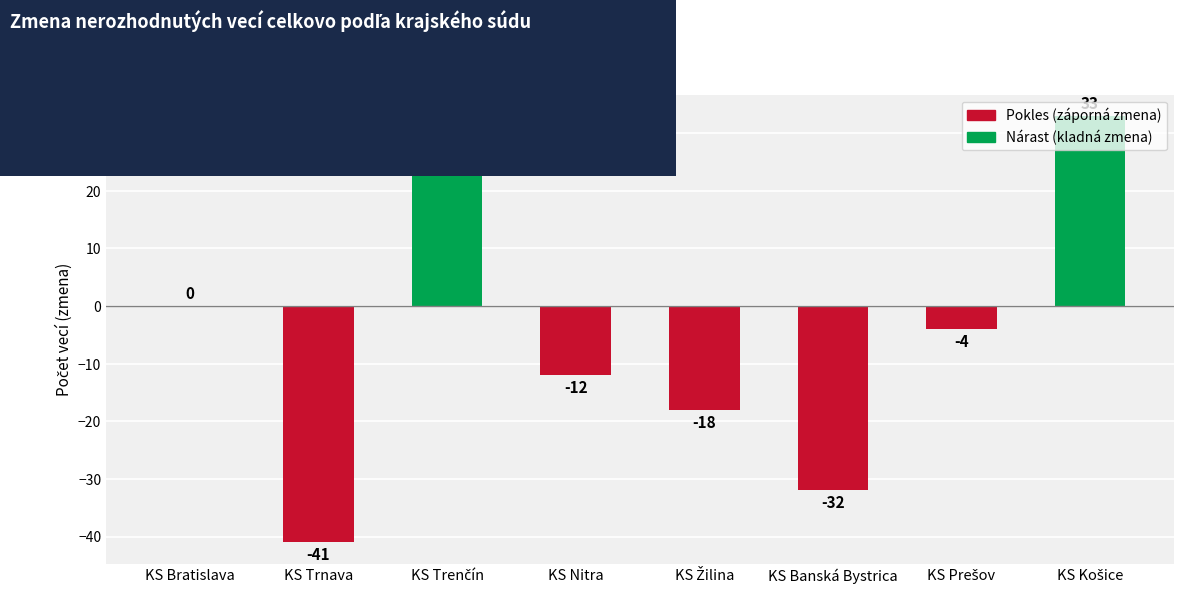

At which label does the data first exceed -4?

KS Bratislava